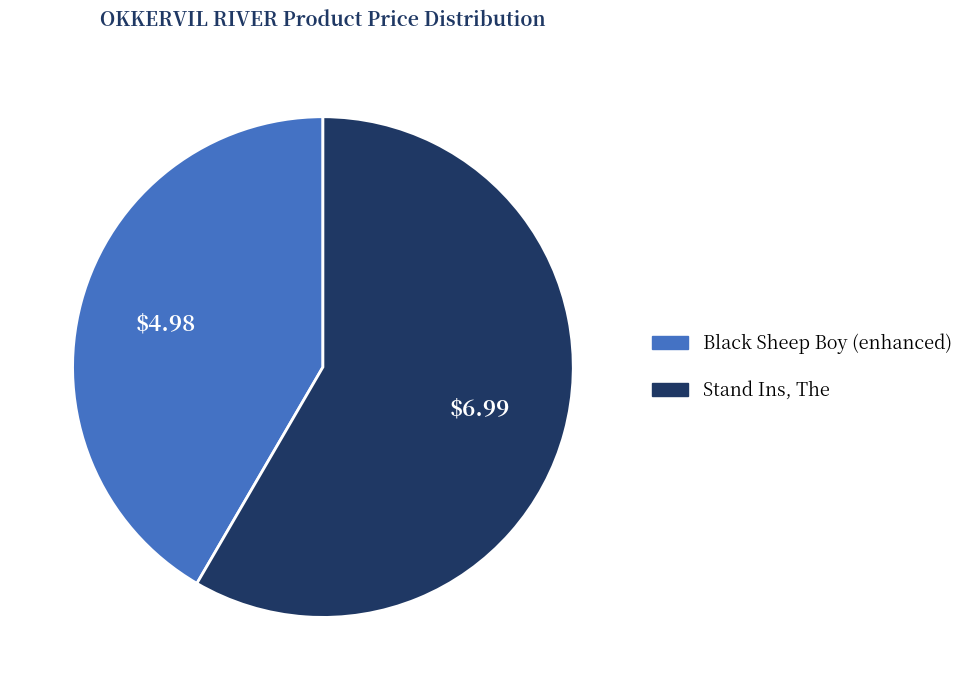

How many segments does this pie chart have?

2